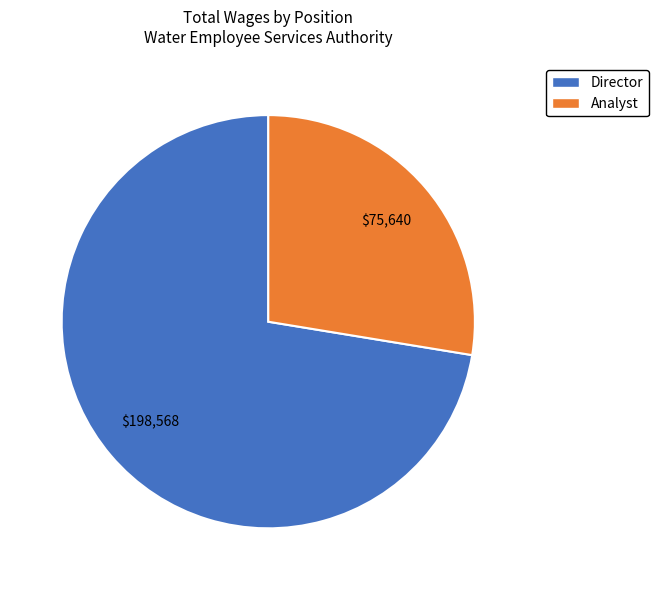

Combined, do Analyst and Director account for over 50%?

Yes